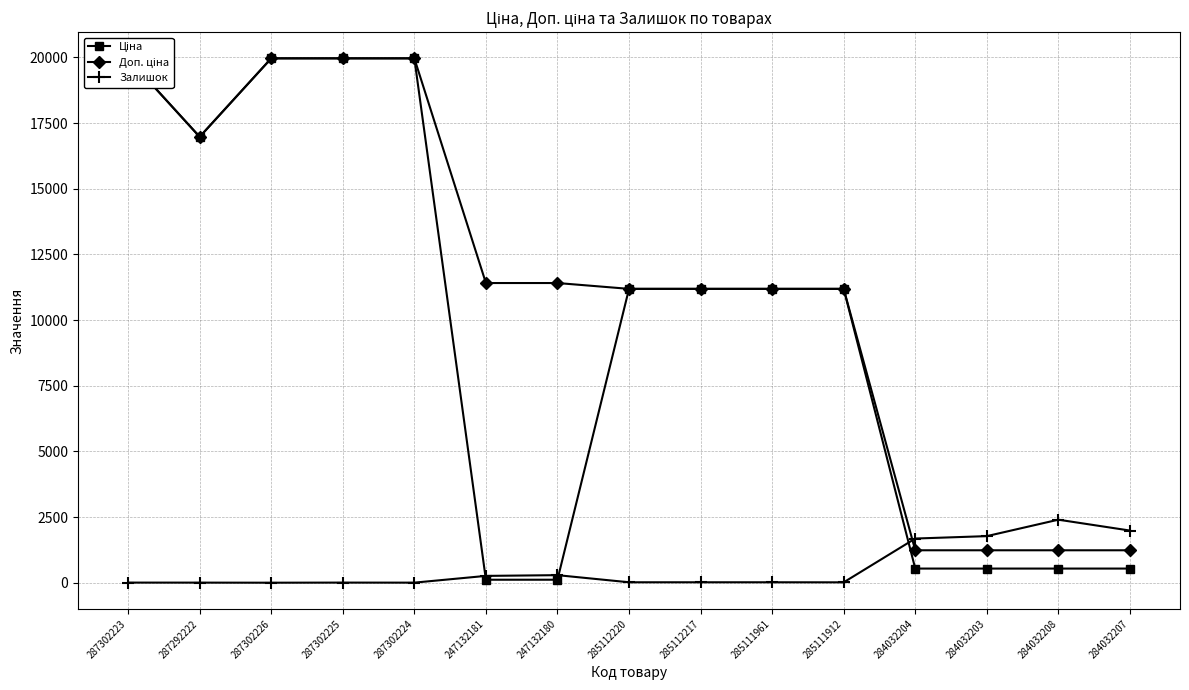

How many values in the Доп. ціна series exceed 11188?

11